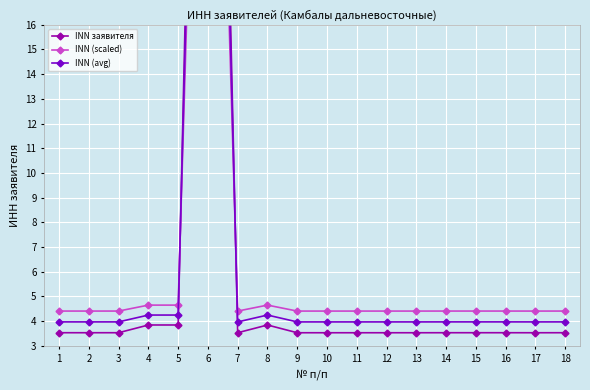

What is the approximate value of INN заявителя at 6?

56.3